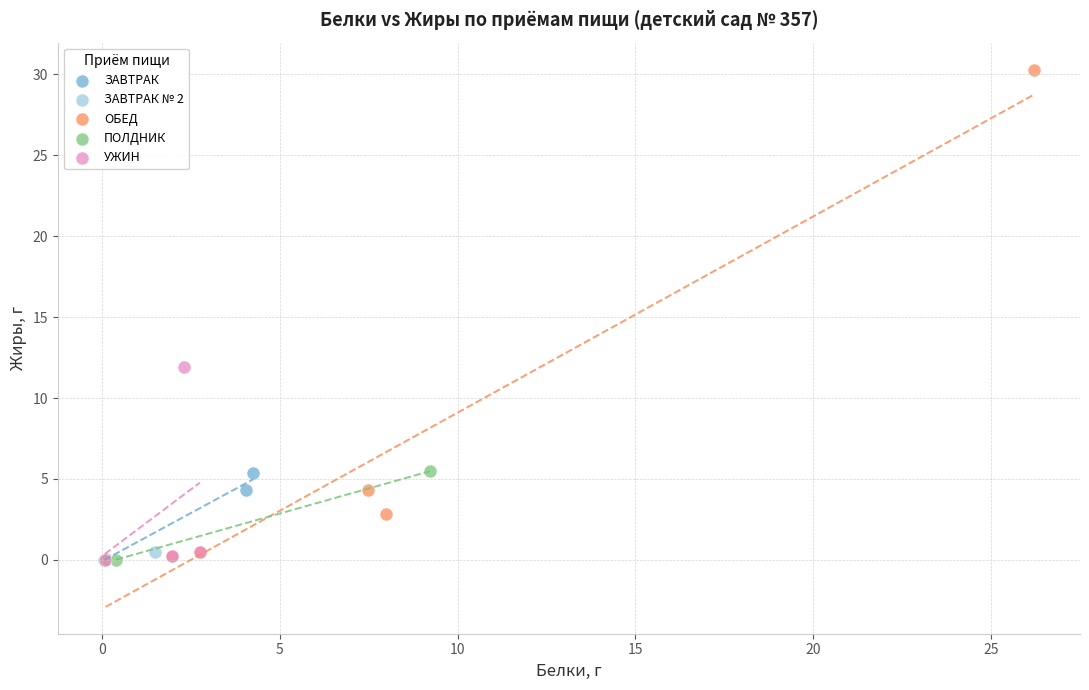

What are all the series names shown in the legend?

ЗАВТРАК, ЗАВТРАК № 2, ОБЕД, ПОЛДНИК, УЖИН